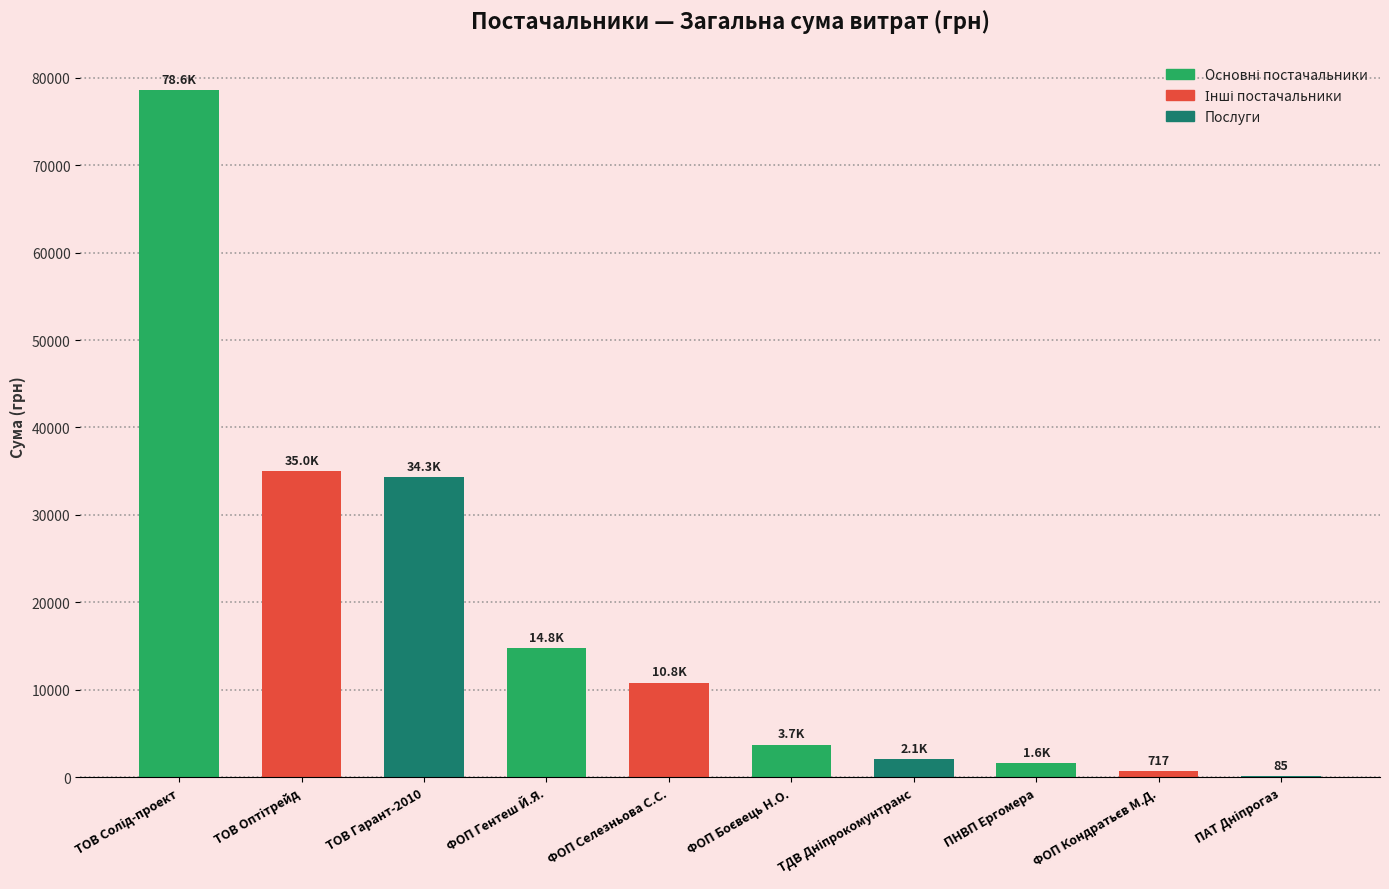

What is the average value?

18166.6